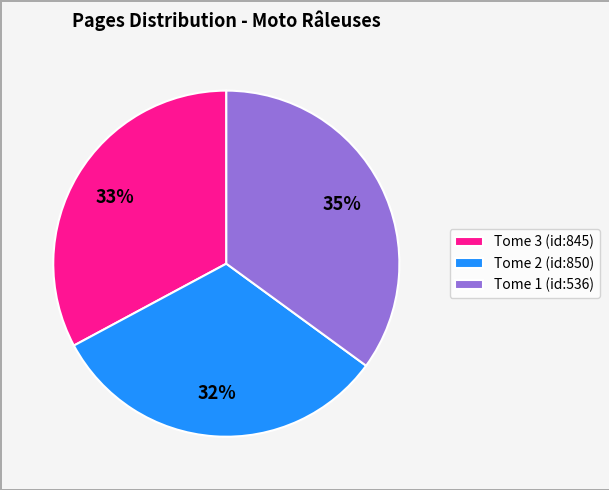

To the nearest percent, what is the difference between the Tome 1 (id:536) and Tome 2 (id:850) slice percentages?

3%